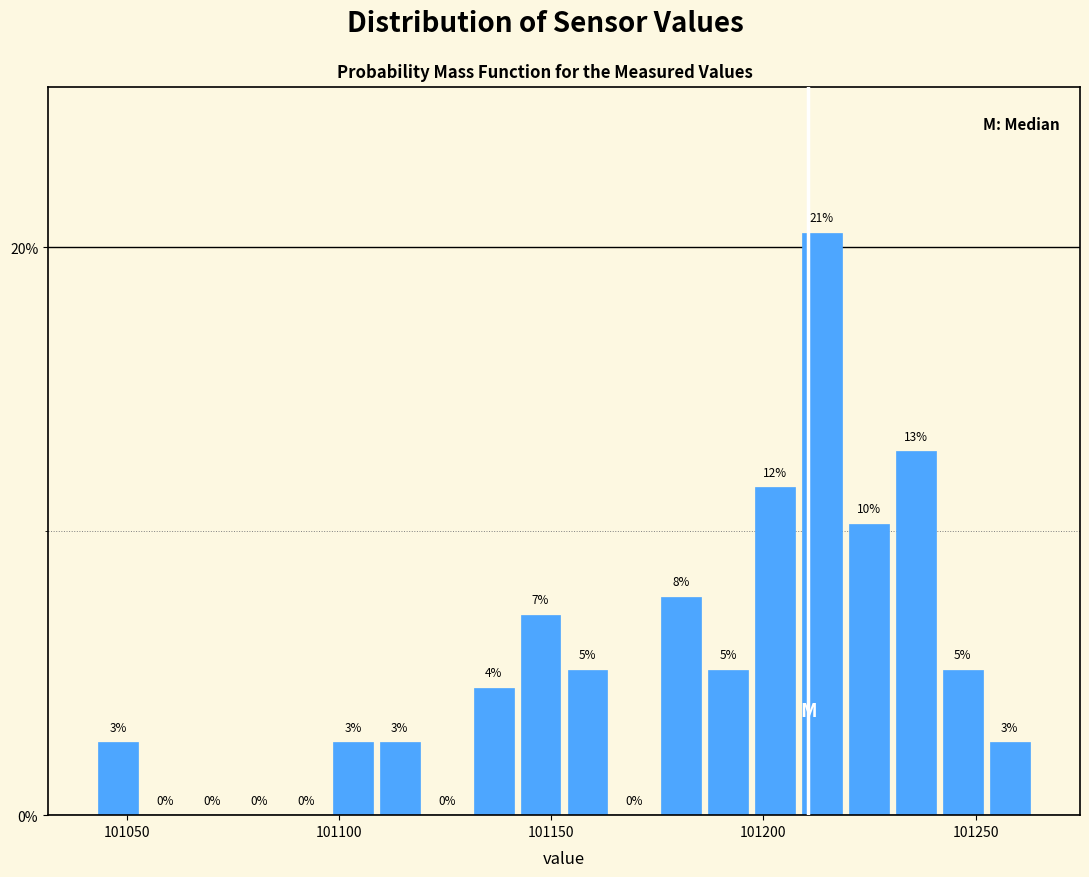

Around what value on the x-axis is the tallest bar? Give the approximate position of its centre, as read against the axis.

101215